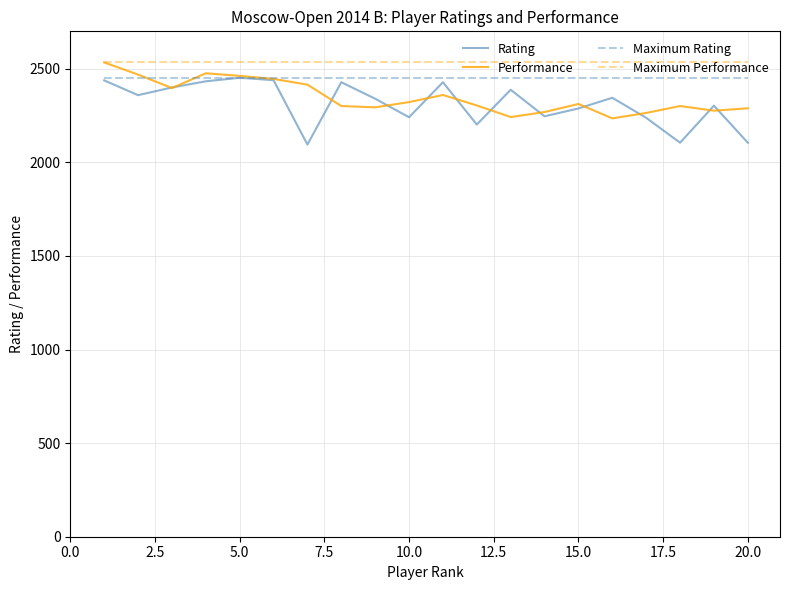

What is the sum of all Performance values?

46968